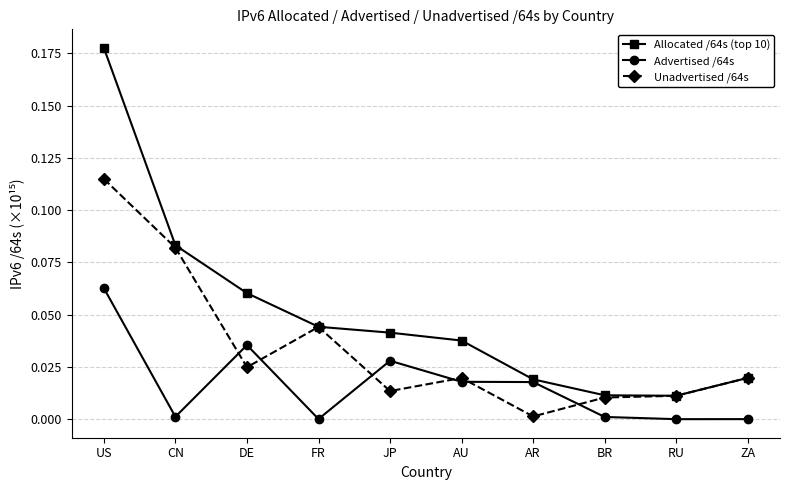

What is the label of the 1st point from the right?

ZA